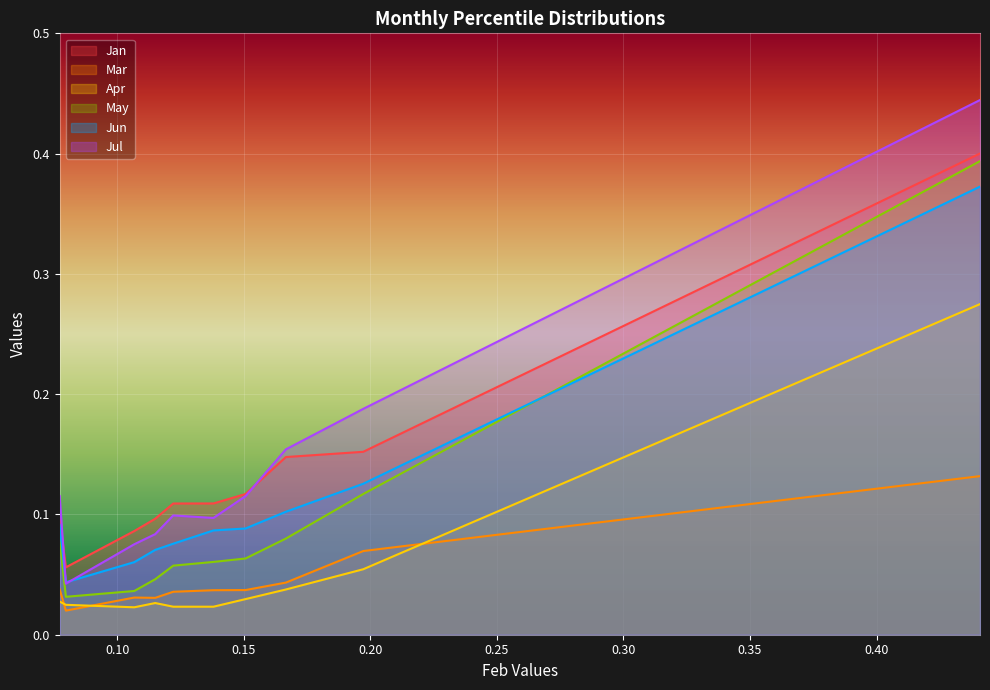

What is the spread (max minus min) of values at pct95?

0.3